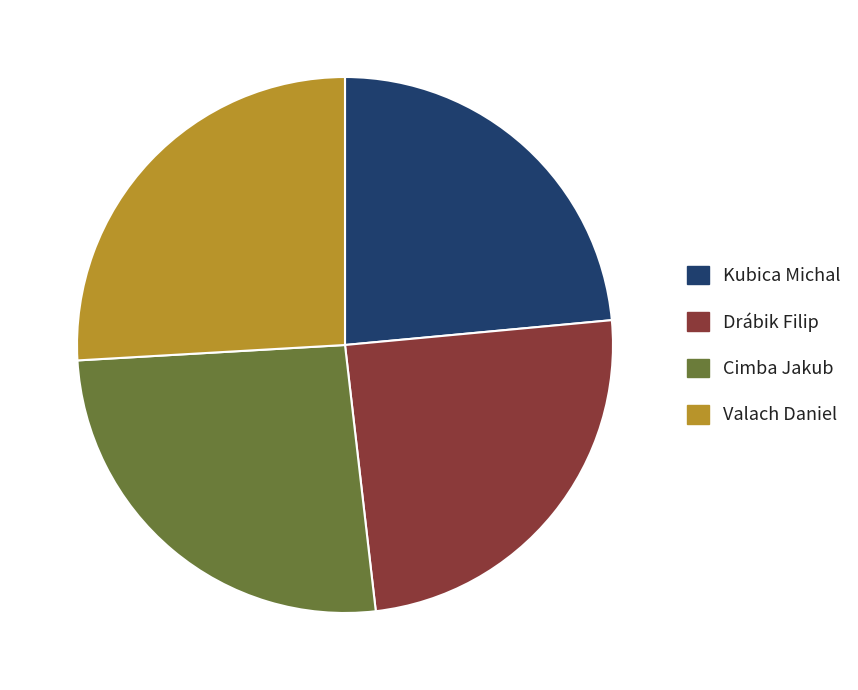

Which slice is the smallest?

Kubica Michal